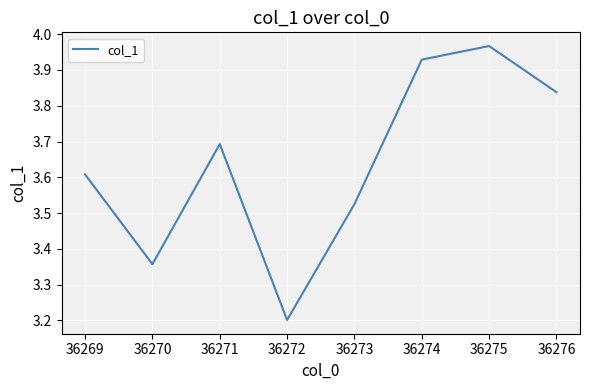

The value at 36275 is 1.1. True or false?

False